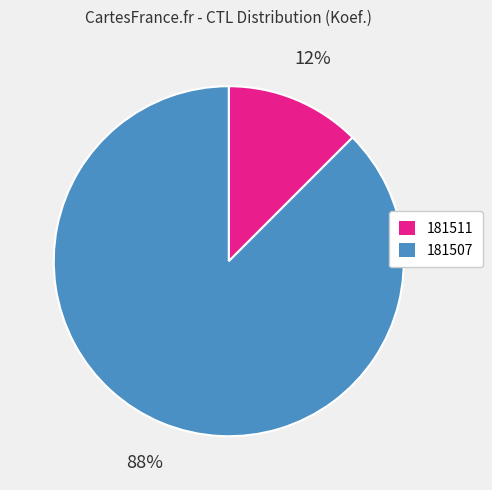

Count the number of slices in the pie.

2